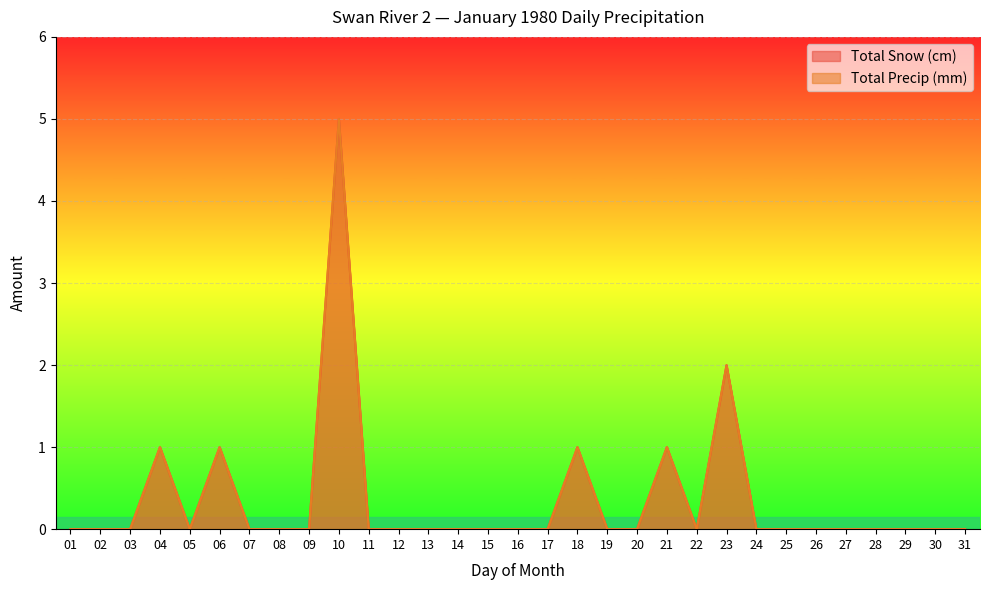

What is the maximum value shown in the chart?

5